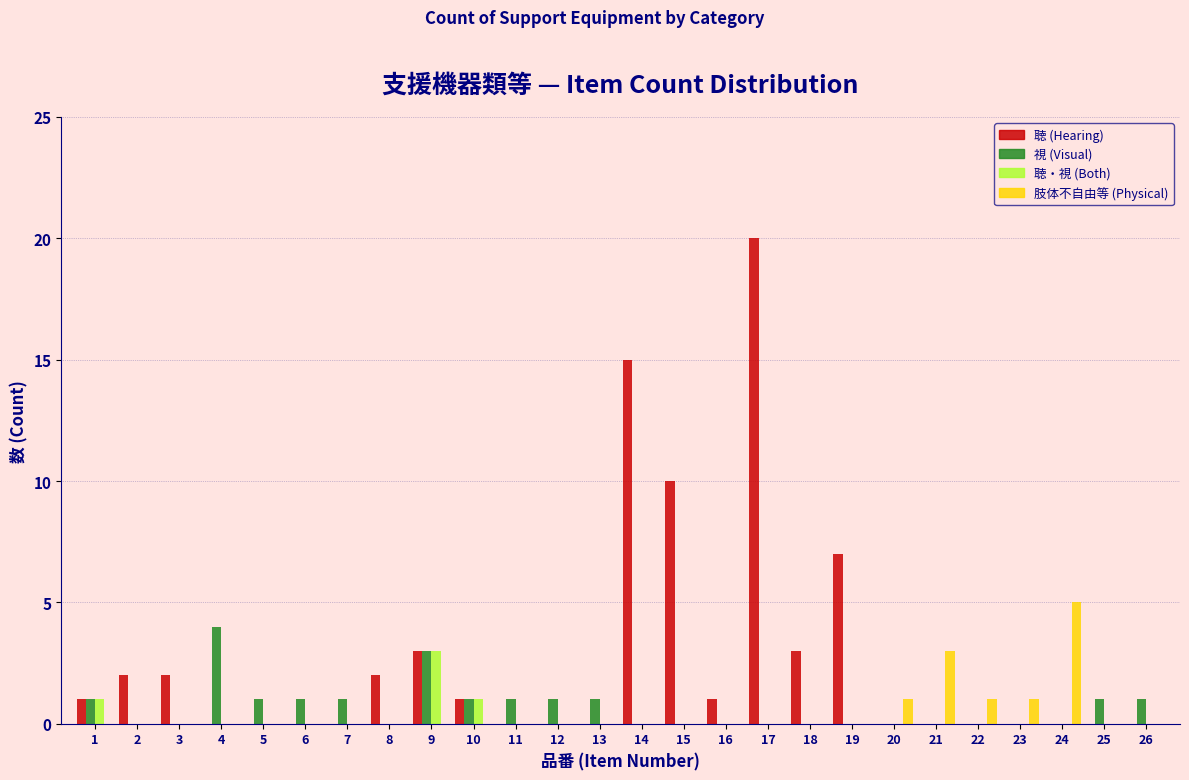

At which label does 視 (Visual) reach its peak?

4